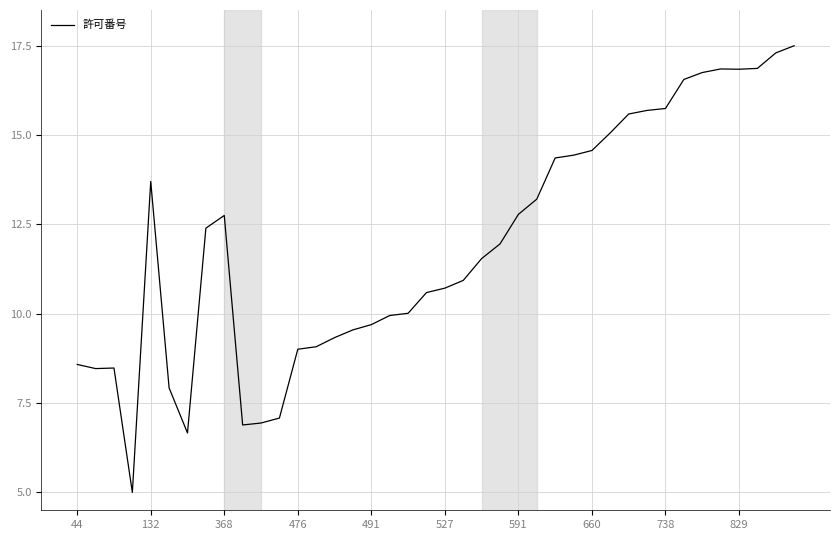

What is the average value?

11.9